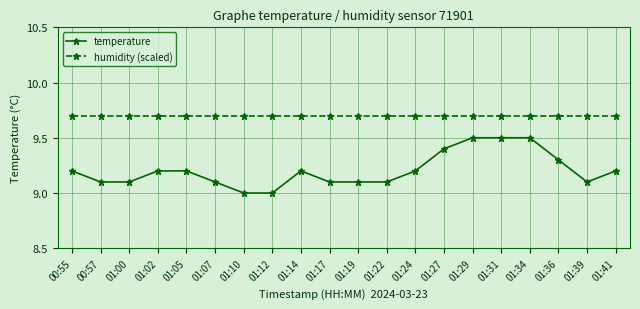

True or false: temperature and humidity (scaled) intersect in this chart.

False